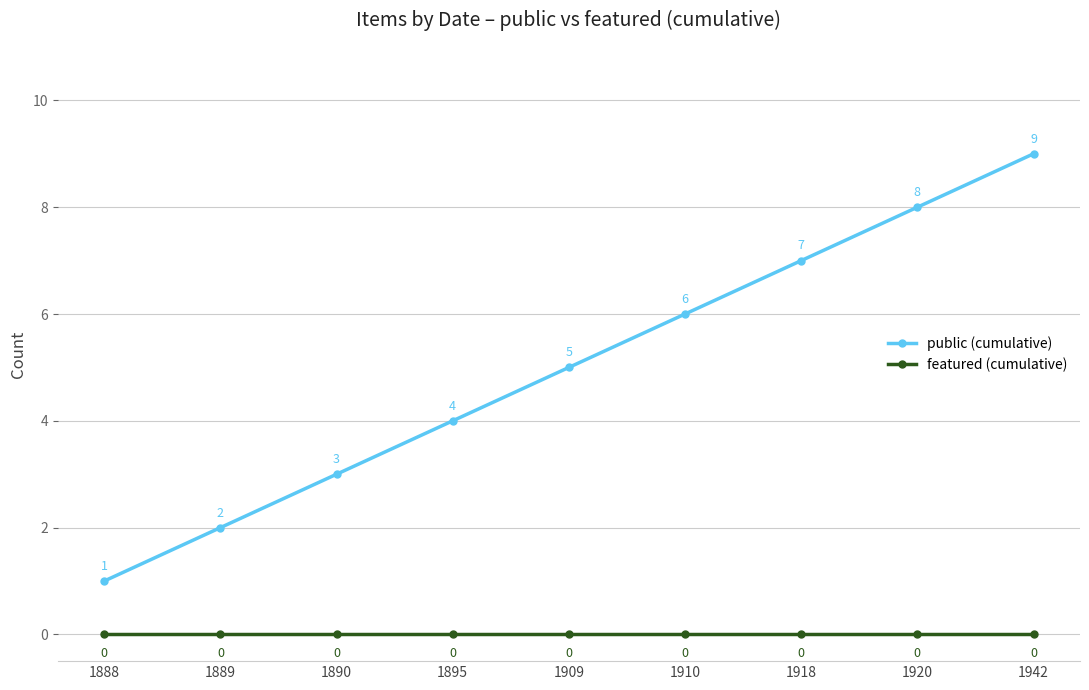

Which label corresponds to the largest value in the chart?

1942